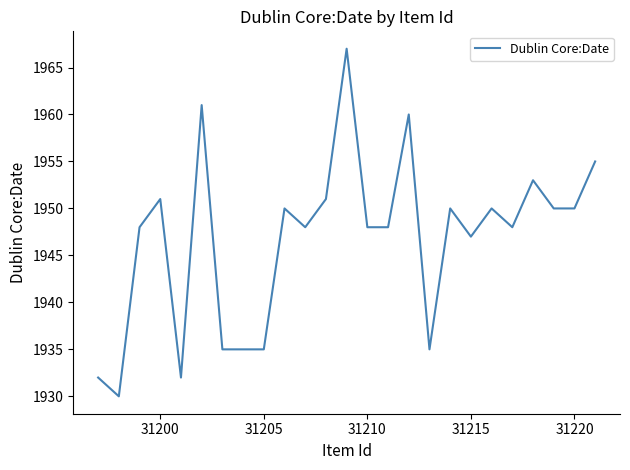

What is the maximum value shown in the chart?

1967